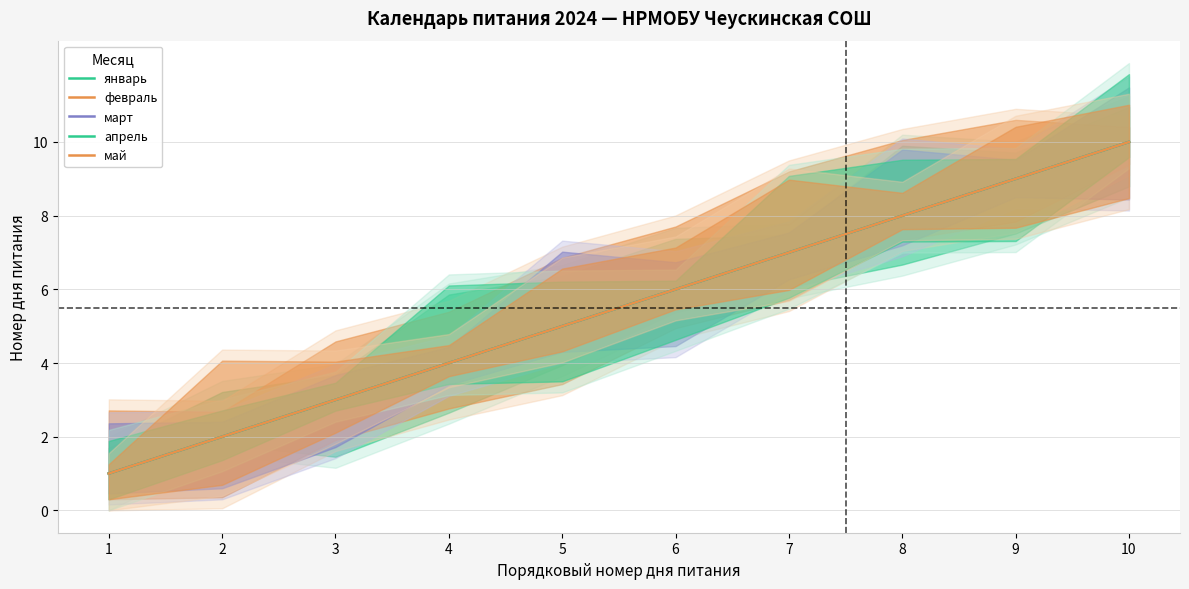

True or false: февраль has more than 2 interior local peaks.

False